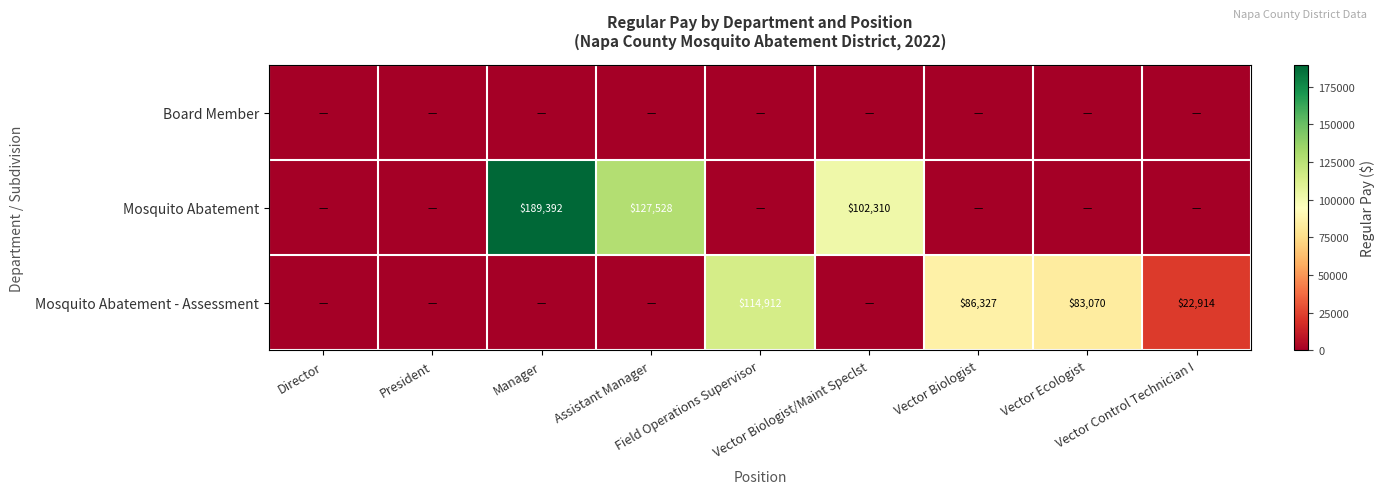

How many distinct data groups are displayed?

3